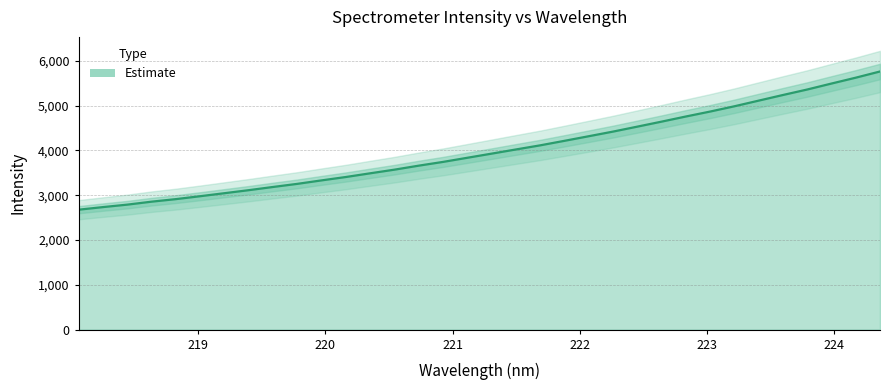

How many data points are above 3929?

17